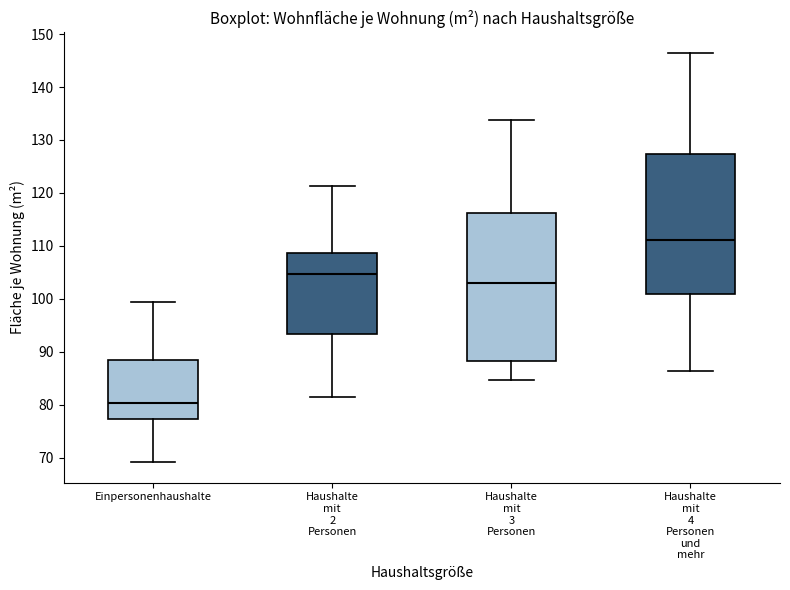

Reading left to right, read every box against the y-axis: the position of its median line, the range the box covers, and the ends of its whiskers. The values are not printed on the chart, so give them approximately, as read against the axis.

Einpersonenhaushalte: median 80, box 77 to 88, whiskers 69 to 99
Haushalte mit 2 Personen: median 105, box 93 to 109, whiskers 82 to 121
Haushalte mit 3 Personen: median 103, box 88 to 116, whiskers 85 to 134
Haushalte mit 4 Personen und mehr: median 111, box 101 to 127, whiskers 86 to 146